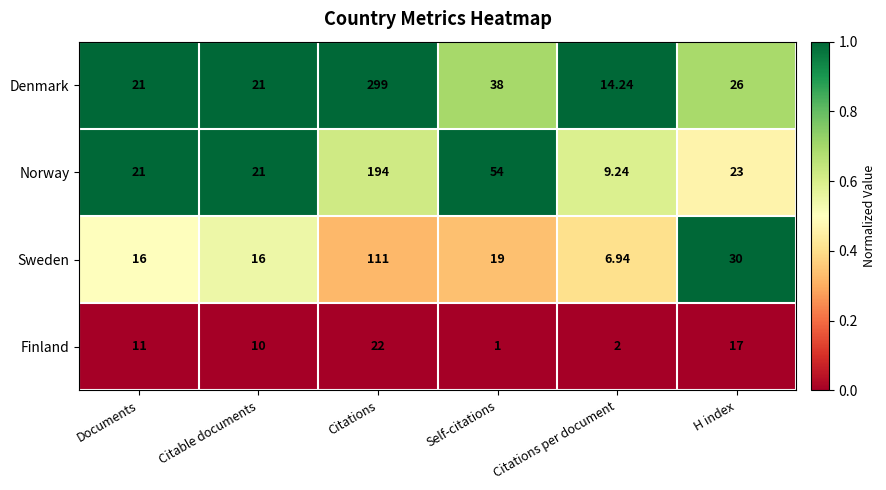

Where does the Norway series first go above 23?

Citations